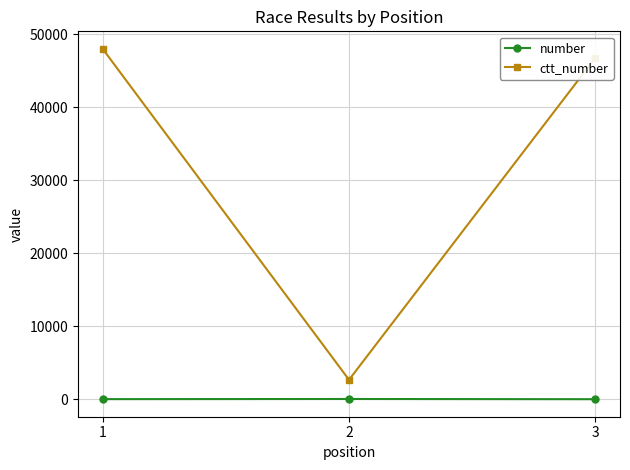

Which series changed the most between 1 and 2?

ctt_number